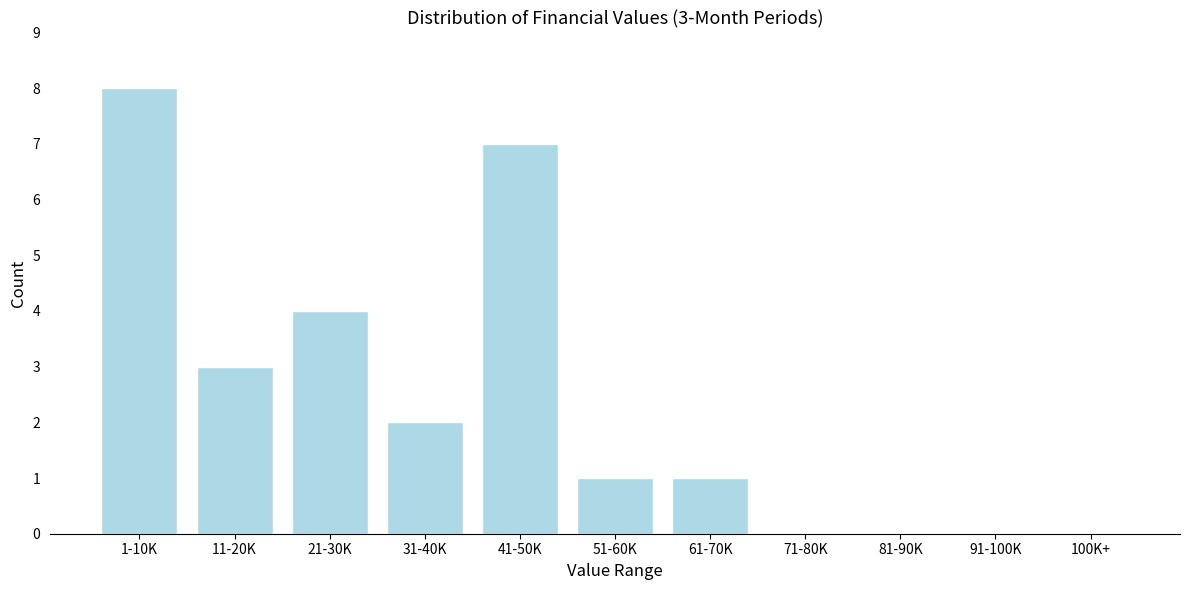

Reading right to left, transcribe all the data shown in this chart.

100K+=0	91-100K=0	81-90K=0	71-80K=0	61-70K=1	51-60K=1	41-50K=7	31-40K=2	21-30K=4	11-20K=3	1-10K=8